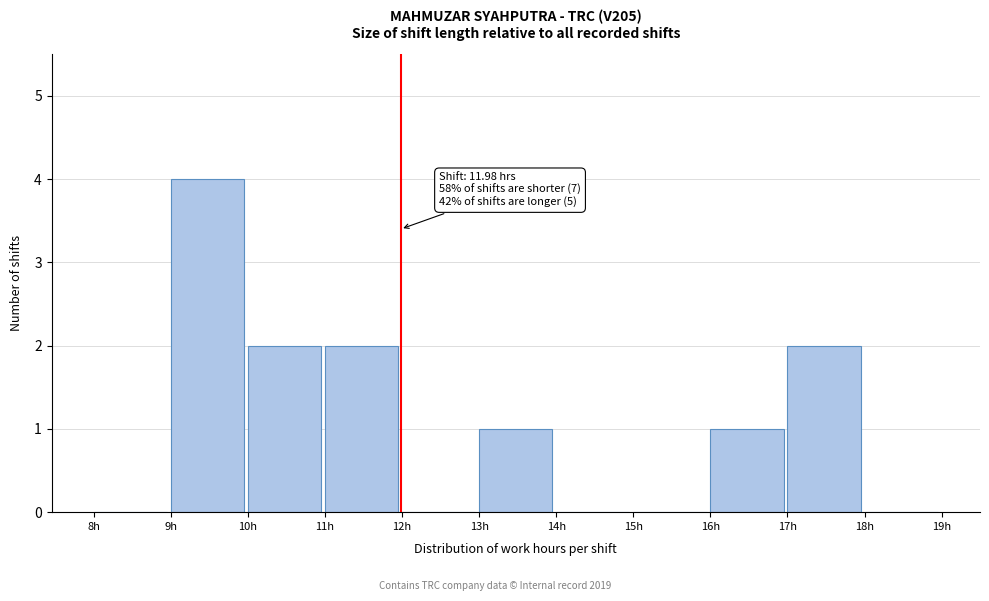

Which range on the x-axis has the tallest bar?

9 to 10